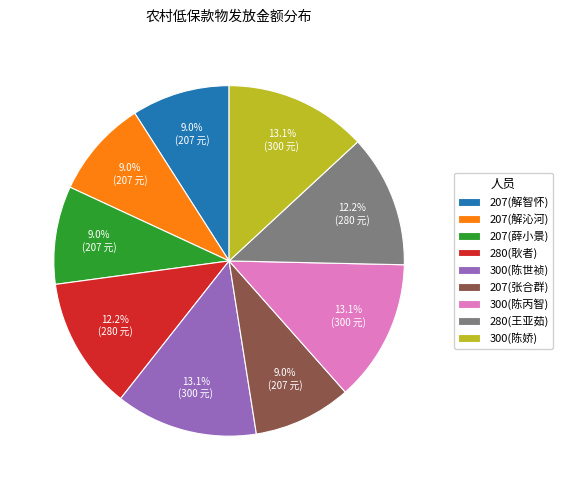

How many segments does this pie chart have?

9